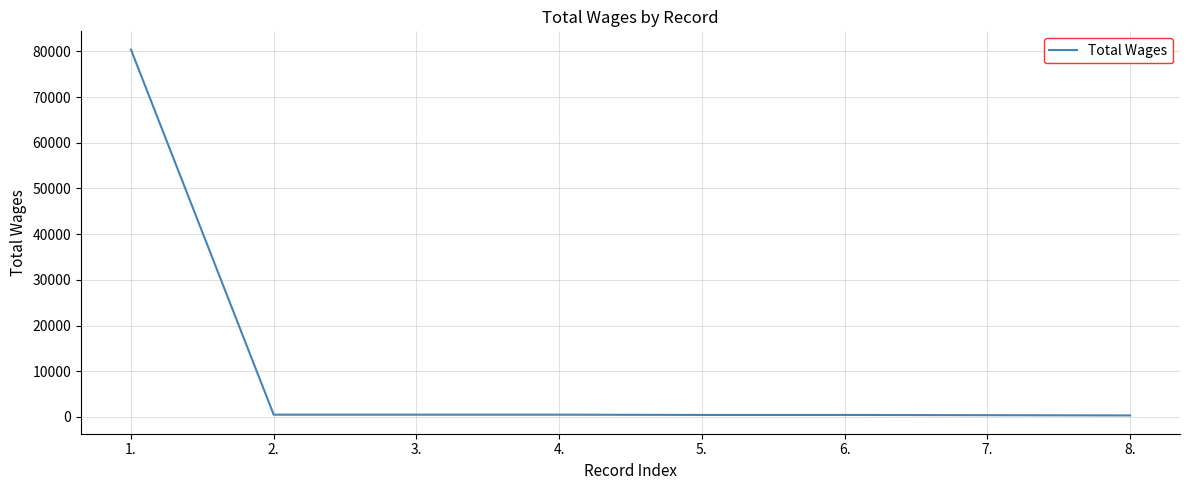

What is the average value?

10433